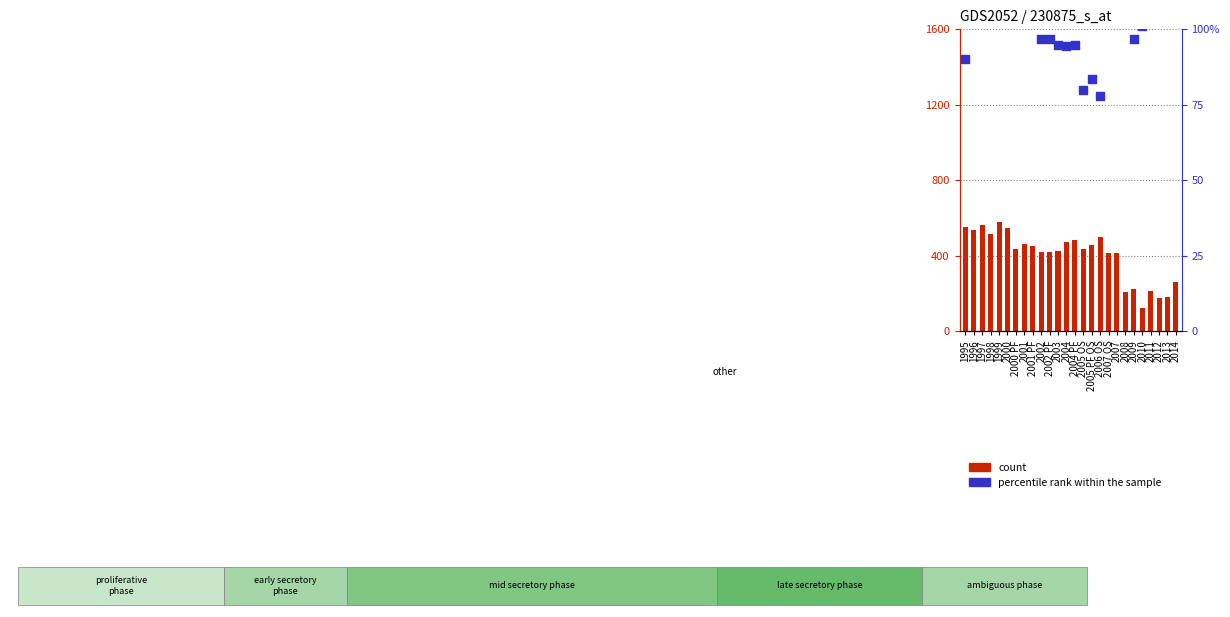

What is the total value across all series at 2005 PF OS?

541.4